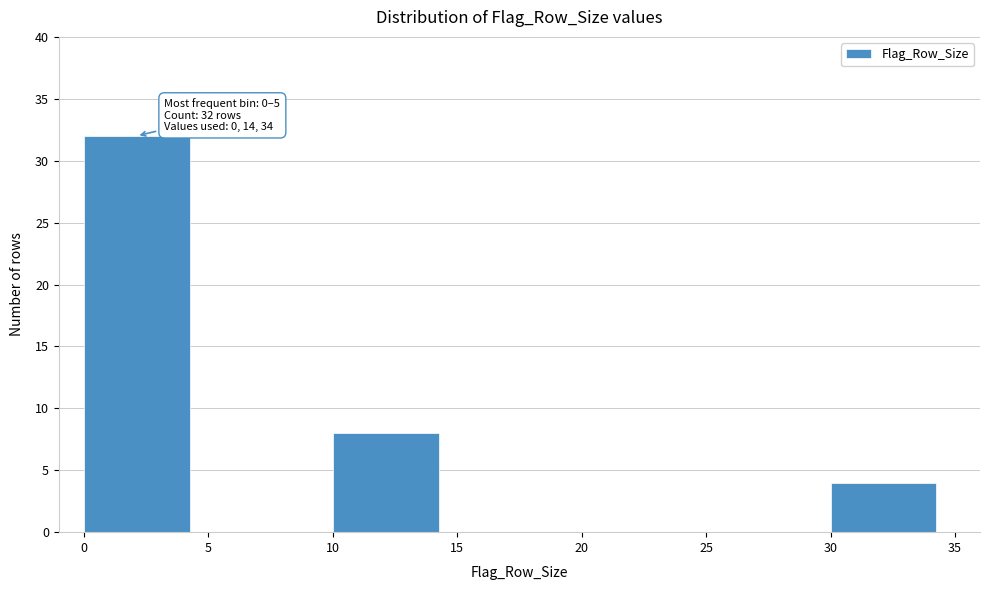

Which range on the x-axis has the tallest bar?

0 to 5